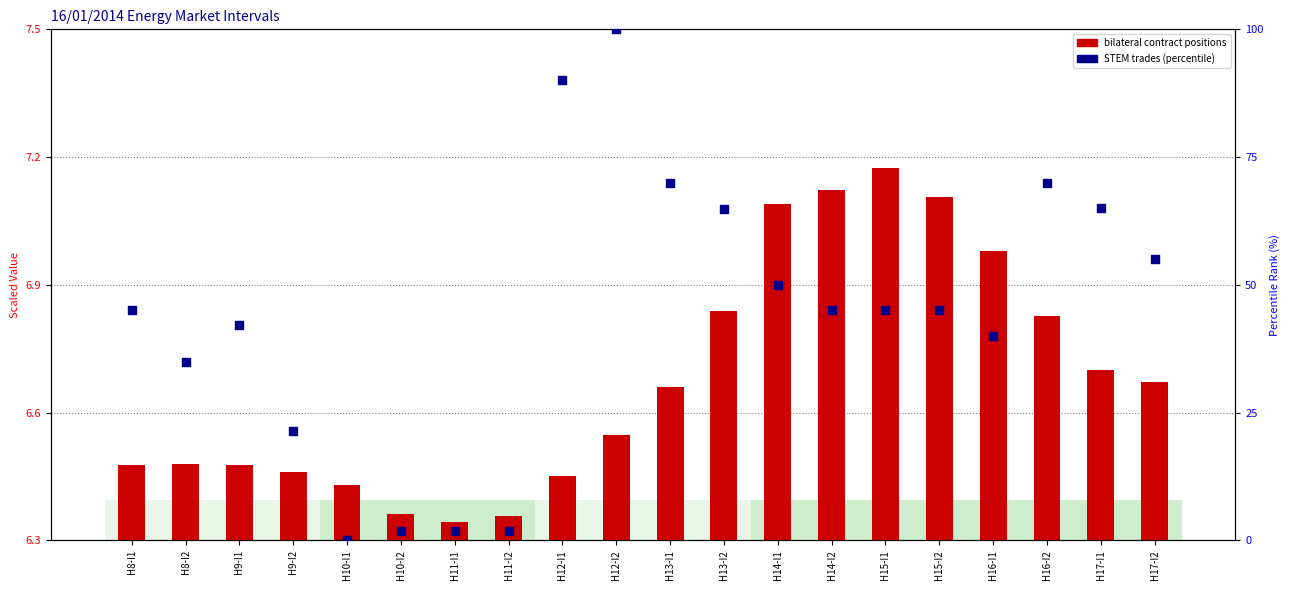

Is the value of STEM Trades percentile at H17-I1 greater than the value of bilateral contract positions at H16-I2?

Yes